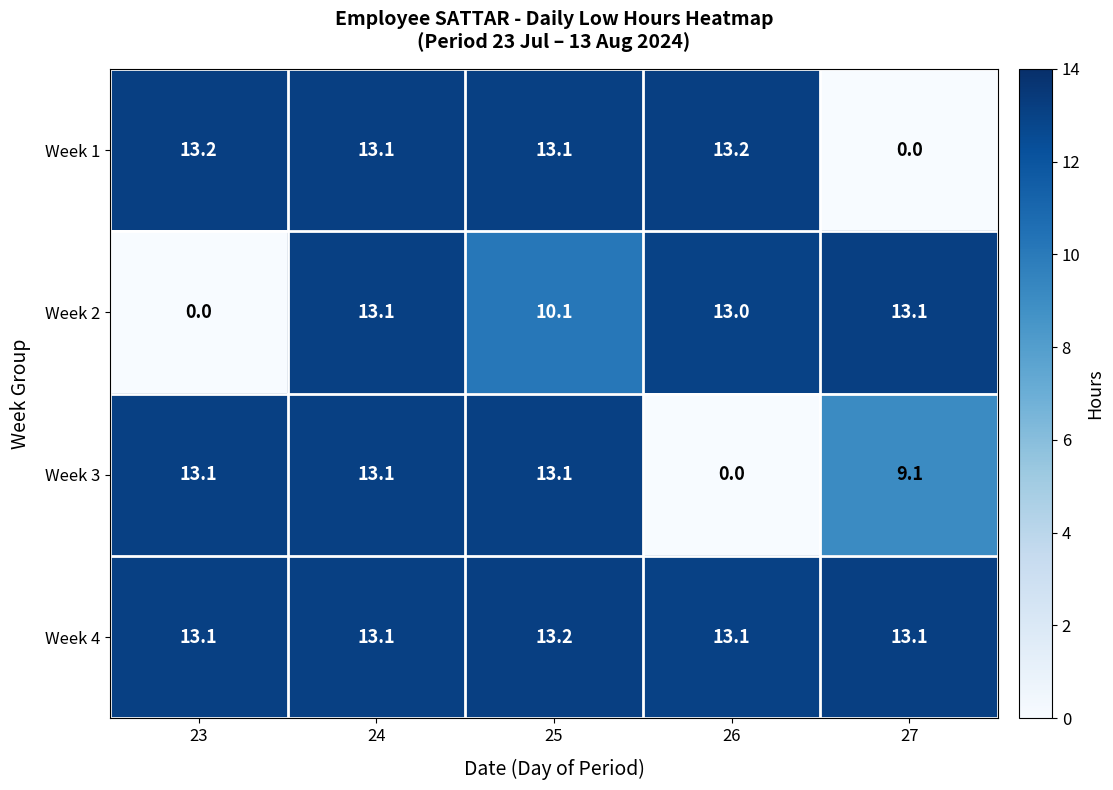

Reading left to right, what are all the values shown in this chart?

Week 1: 23=13.2	24=13.1	25=13.1	26=13.2	27=0.0
Week 2: 23=0.0	24=13.1	25=10.1	26=13.0	27=13.1
Week 3: 23=13.1	24=13.1	25=13.1	26=0.0	27=9.1
Week 4: 23=13.1	24=13.1	25=13.2	26=13.1	27=13.1